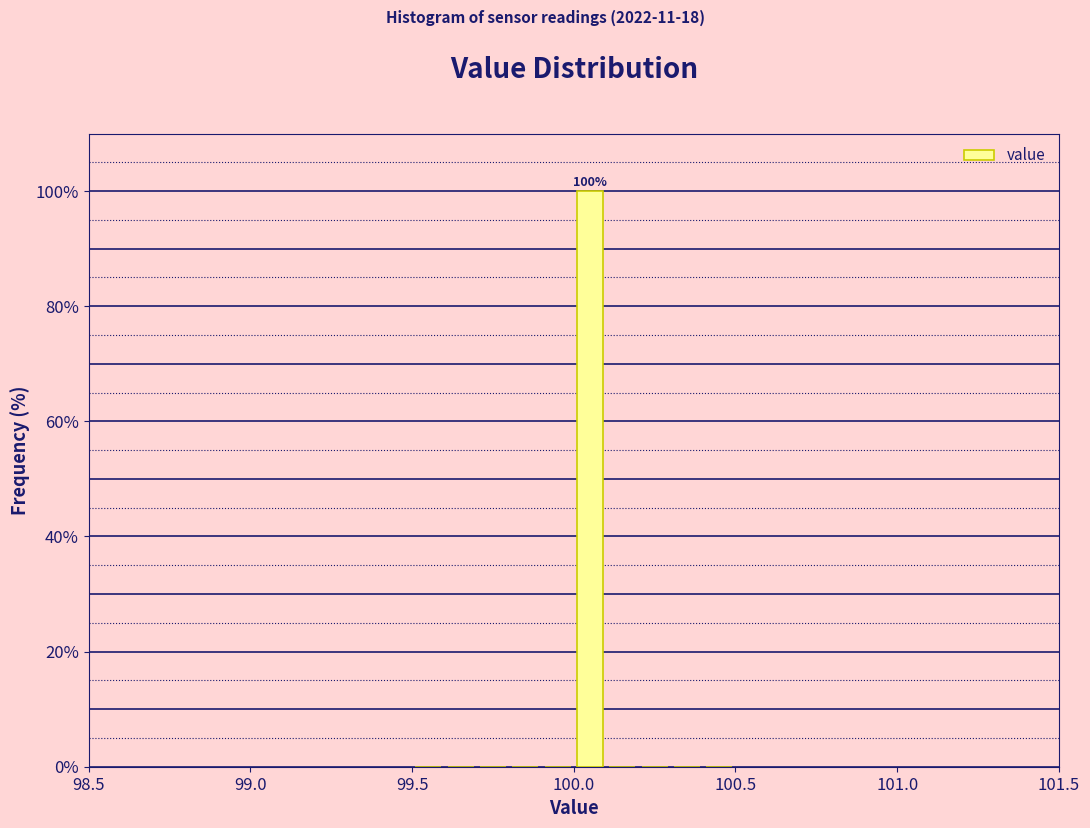

Around what value on the x-axis is the tallest bar? Give the approximate position of its centre, as read against the axis.

100.05